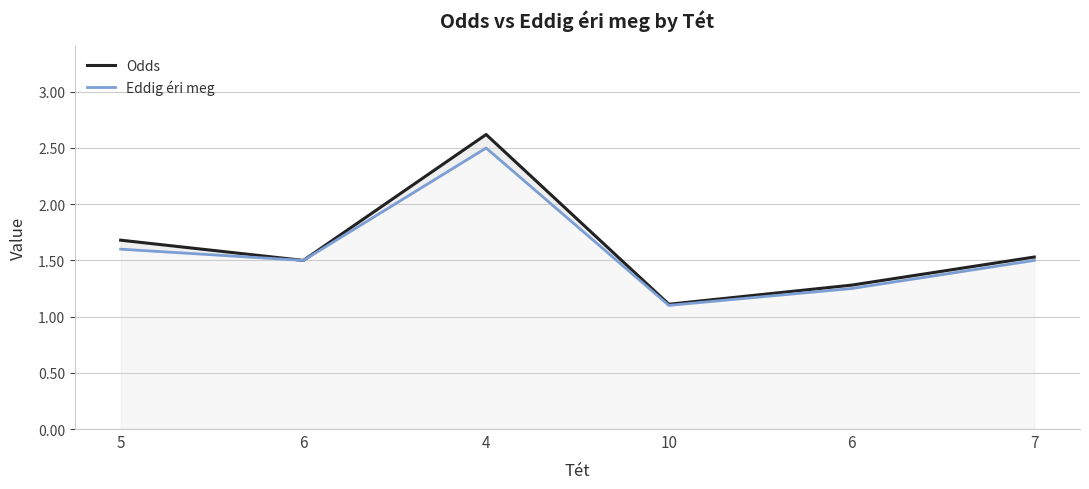

What is the minimum value for Eddig éri meg?

1.1